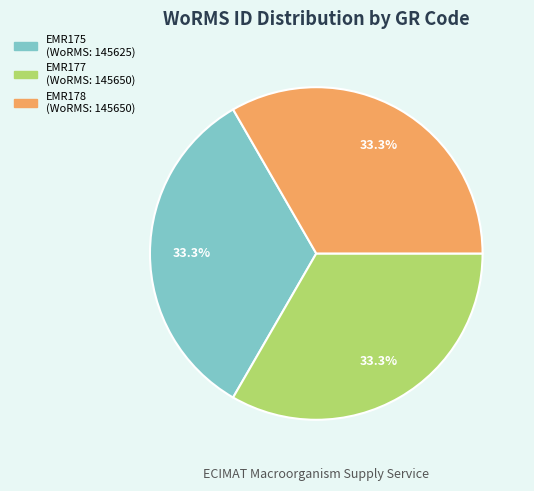

Count the number of slices in the pie.

3